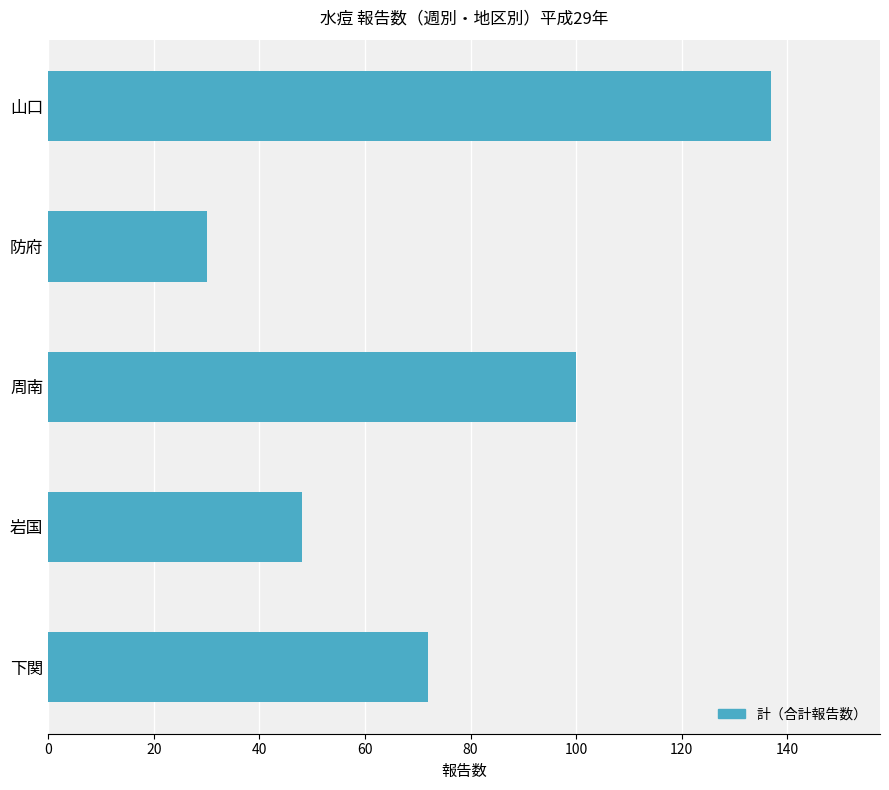

What is the average value?

77